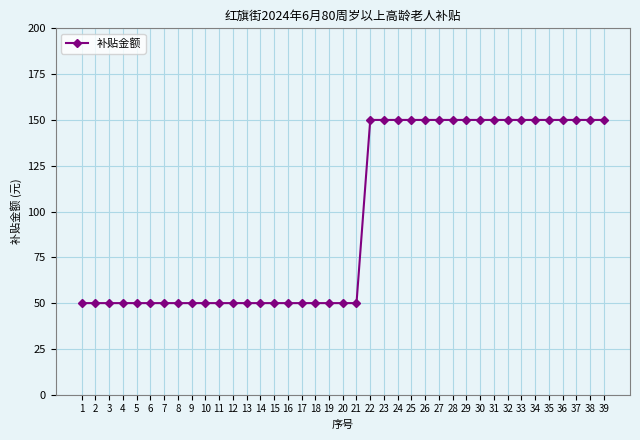

Reading right to left, extract all data points from this chart.

39=150	38=150	37=150	36=150	35=150	34=150	33=150	32=150	31=150	30=150	29=150	28=150	27=150	26=150	25=150	24=150	23=150	22=150	21=50	20=50	19=50	18=50	17=50	16=50	15=50	14=50	13=50	12=50	11=50	10=50	9=50	8=50	7=50	6=50	5=50	4=50	3=50	2=50	1=50